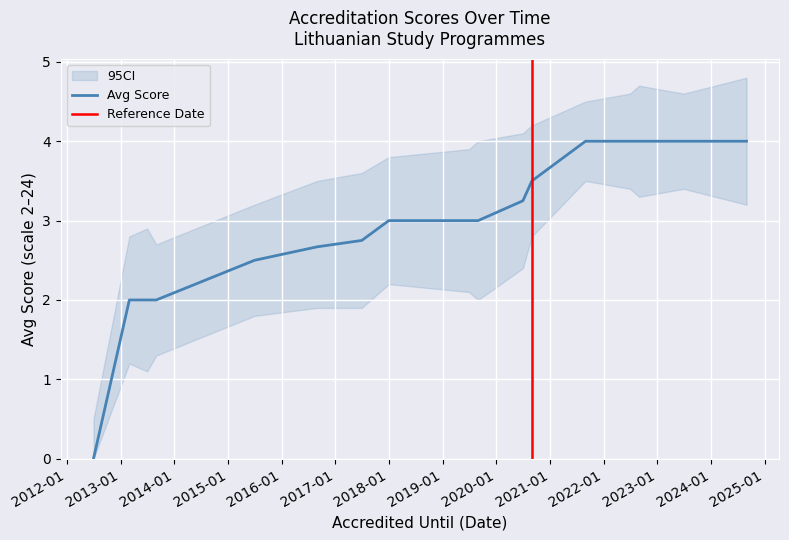

Reading left to right, transcribe all the data shown in this chart.

Avg Score: 0=0.0	1=2.0	2=2.0	3=2.0	4=2.5	5=2.7	6=2.8	7=3.0	8=3.0	9=3.0	10=3.2	11=3.5	12=4.0	13=4.0	14=4.0	15=4.0	16=4.0
CI_upper: 0=0.5	1=2.8	2=2.9	3=2.7	4=3.2	5=3.5	6=3.6	7=3.8	8=3.9	9=4.0	10=4.1	11=4.2	12=4.5	13=4.6	14=4.7	15=4.6	16=4.8
CI_lower: 0=0.0	1=1.2	2=1.1	3=1.3	4=1.8	5=1.9	6=1.9	7=2.2	8=2.1	9=2.0	10=2.4	11=2.8	12=3.5	13=3.4	14=3.3	15=3.4	16=3.2